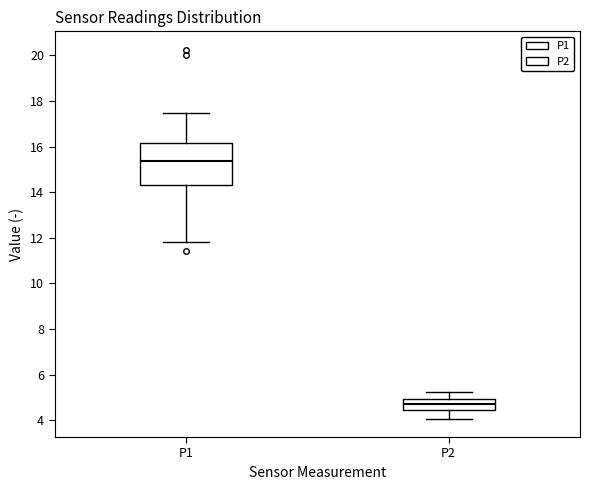

Reading left to right, transcribe this box plot: for each box, give where its median line is, the range the box spans, and where its two whiskers end, as read against the y-axis. The values are not printed on the chart, so give them approximately, as read against the axis.

P1: median 15.4, box 14.4 to 16.2, whiskers 11.8 to 17.4
P2: median 4.8, box 4.4 to 5.0, whiskers 4.0 to 5.2